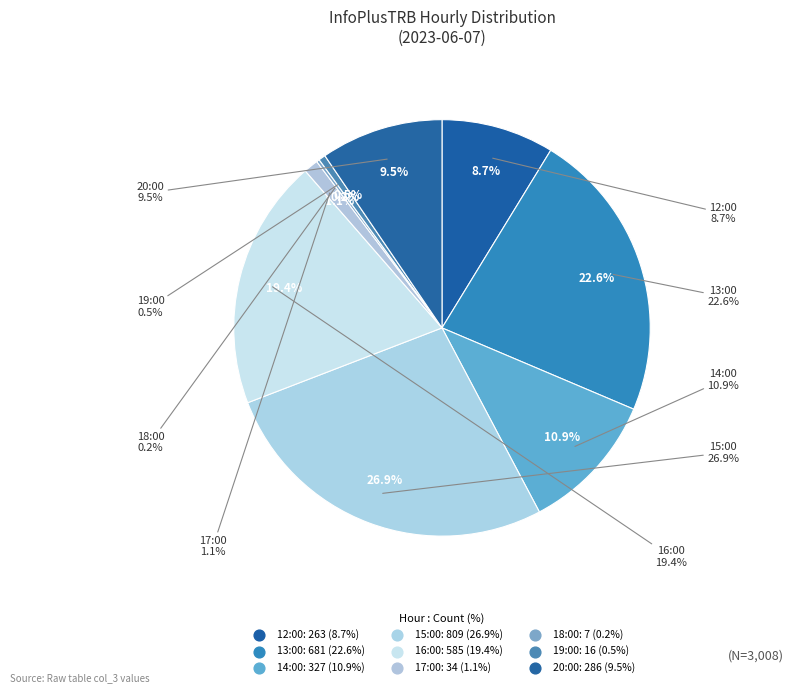

Combined, what portion of the pie is 13:00 and 15:00?

49.5%